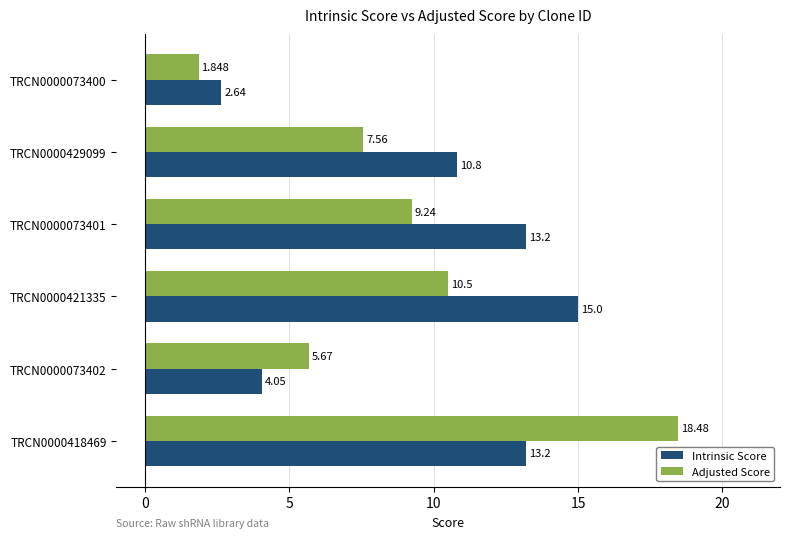

At how many categories does at least one series exceed 12?

3